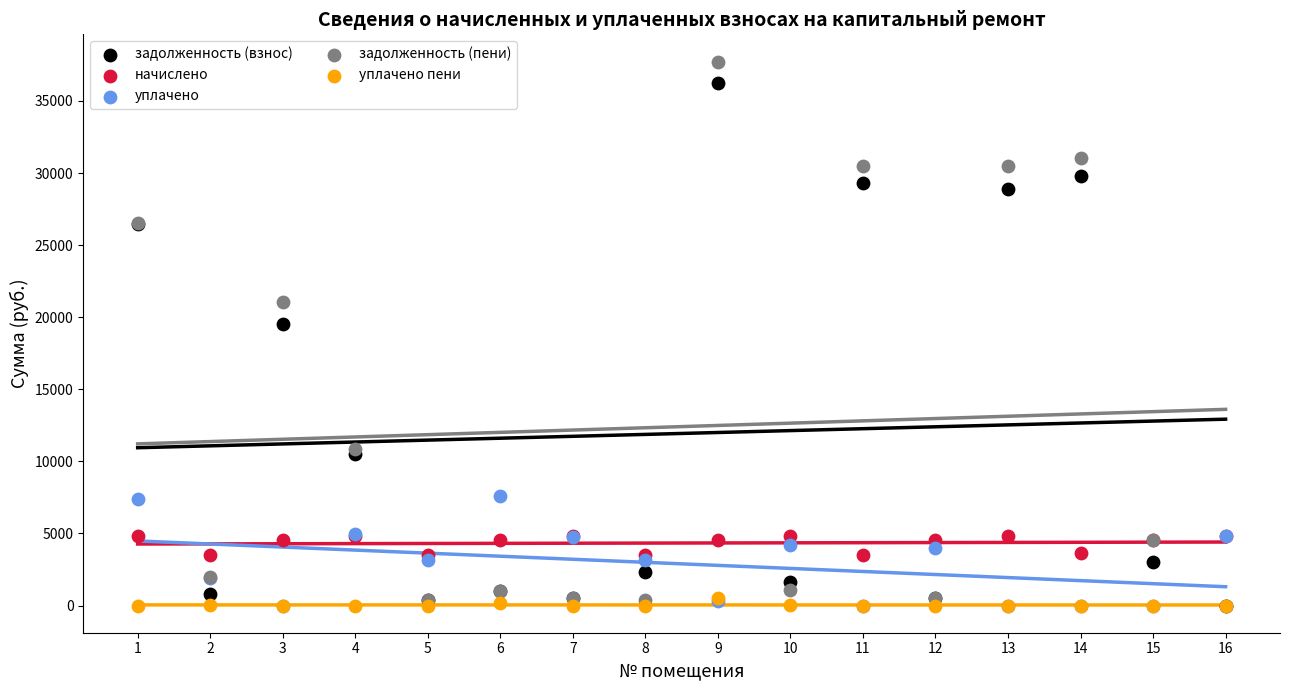

Which series has the widest spread of Y values?

задолженность (пени)